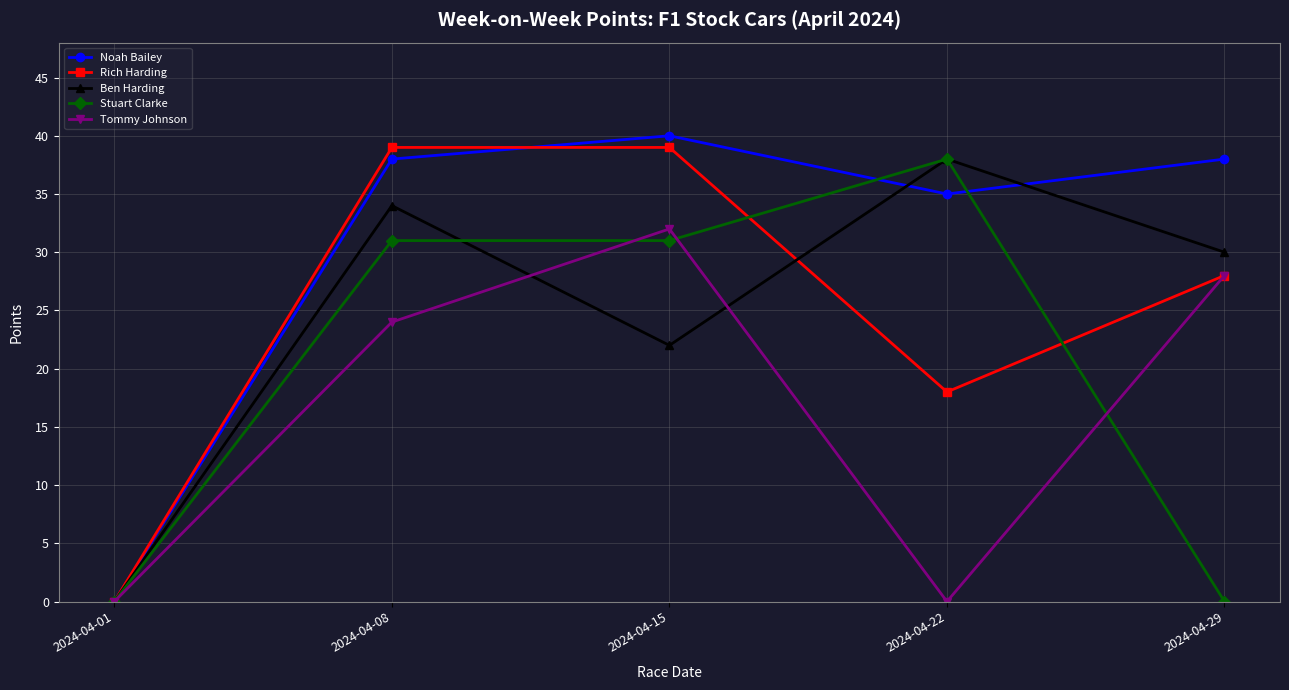

Where is the first local minimum for Tommy Johnson?

2024-04-22